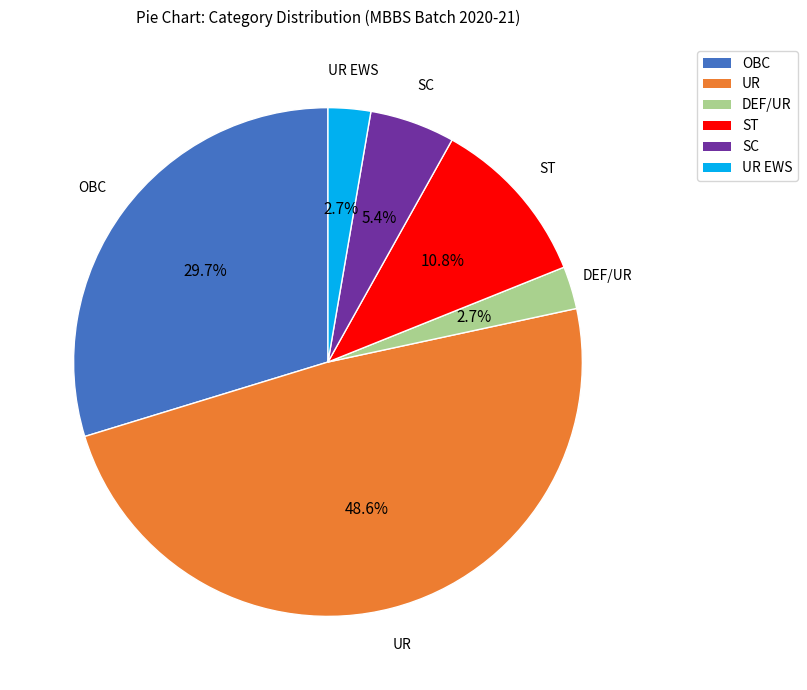

What is the ratio of the value at OBC to the value at UR EWS?

11.0